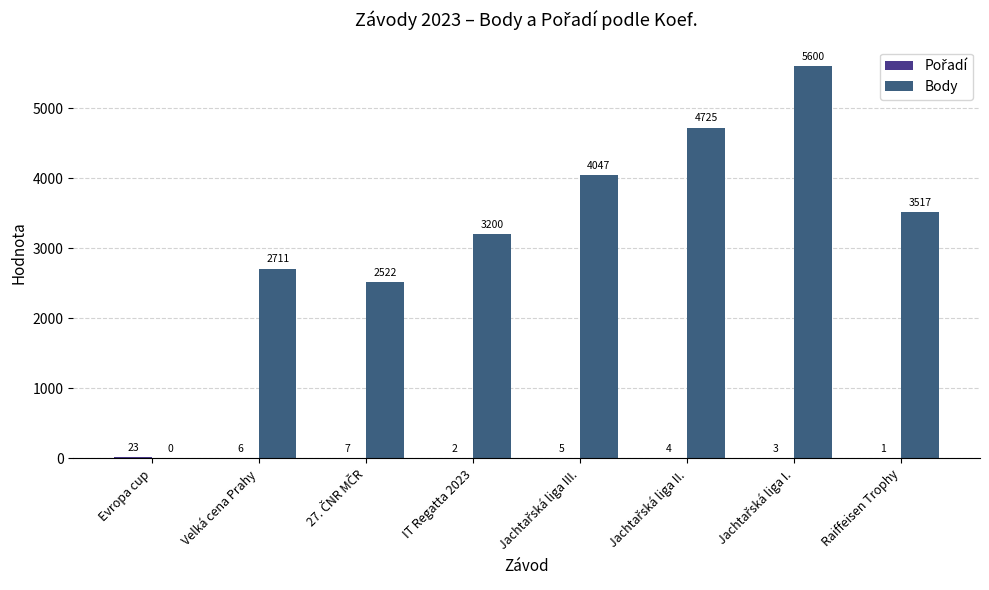

What is the sum of all Body values?

26322